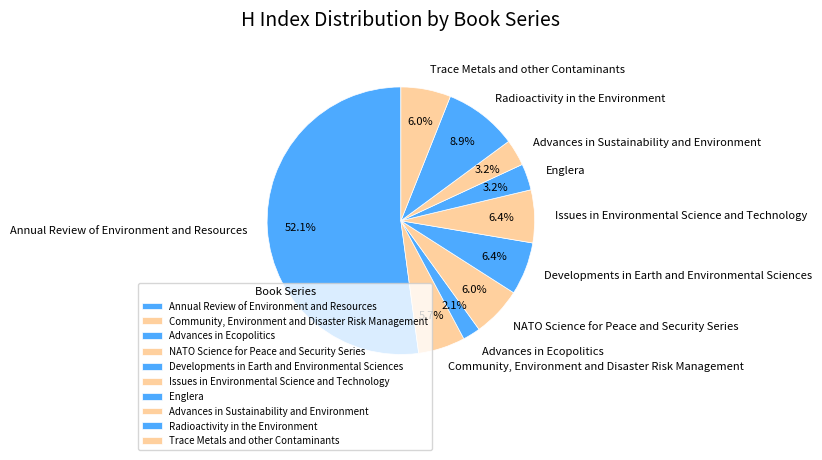

Is there any slice that represents more than half of the pie?

Yes